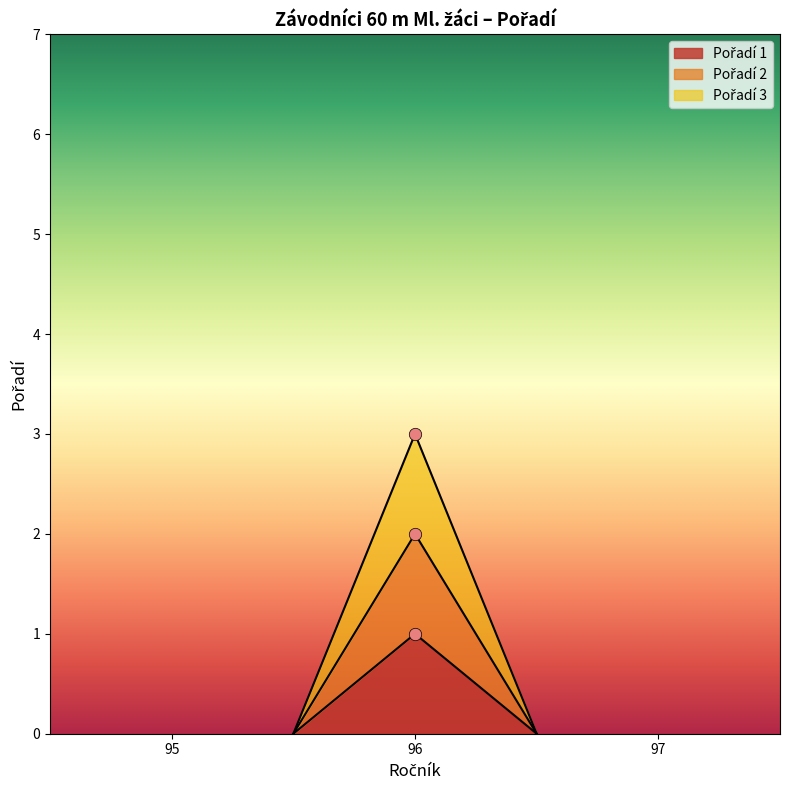

Which has a higher value, 96 or 96?

96